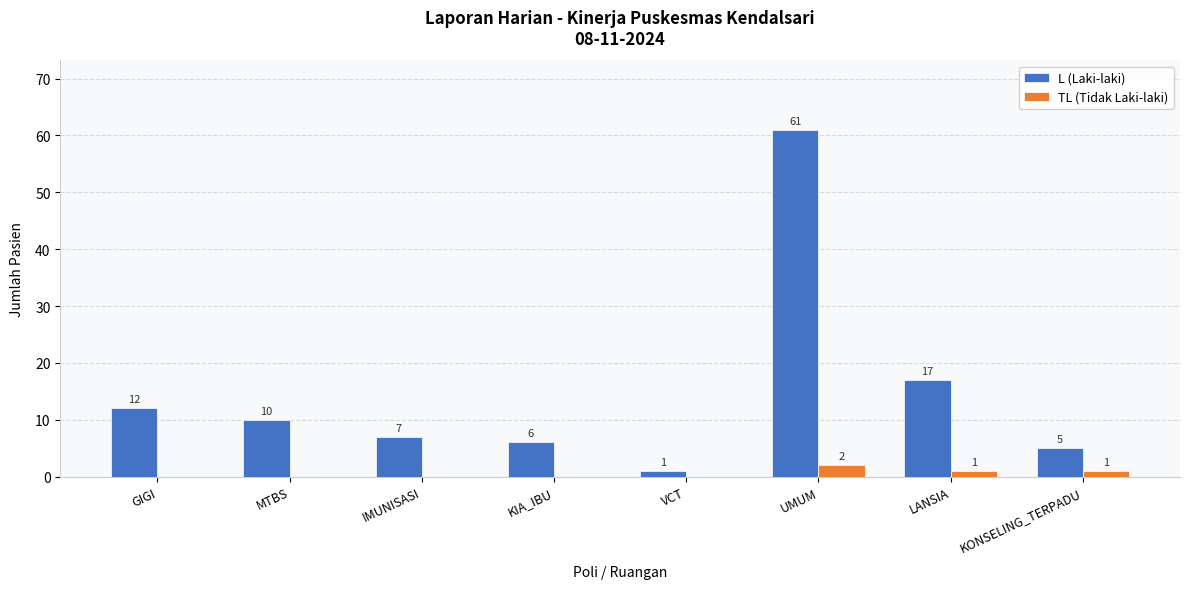

Reading left to right, transcribe all the data shown in this chart.

L (Laki-laki): 12	10	7	6	1	61	17	5
TL (Tidak Laki-laki): 0	0	0	0	0	2	1	1